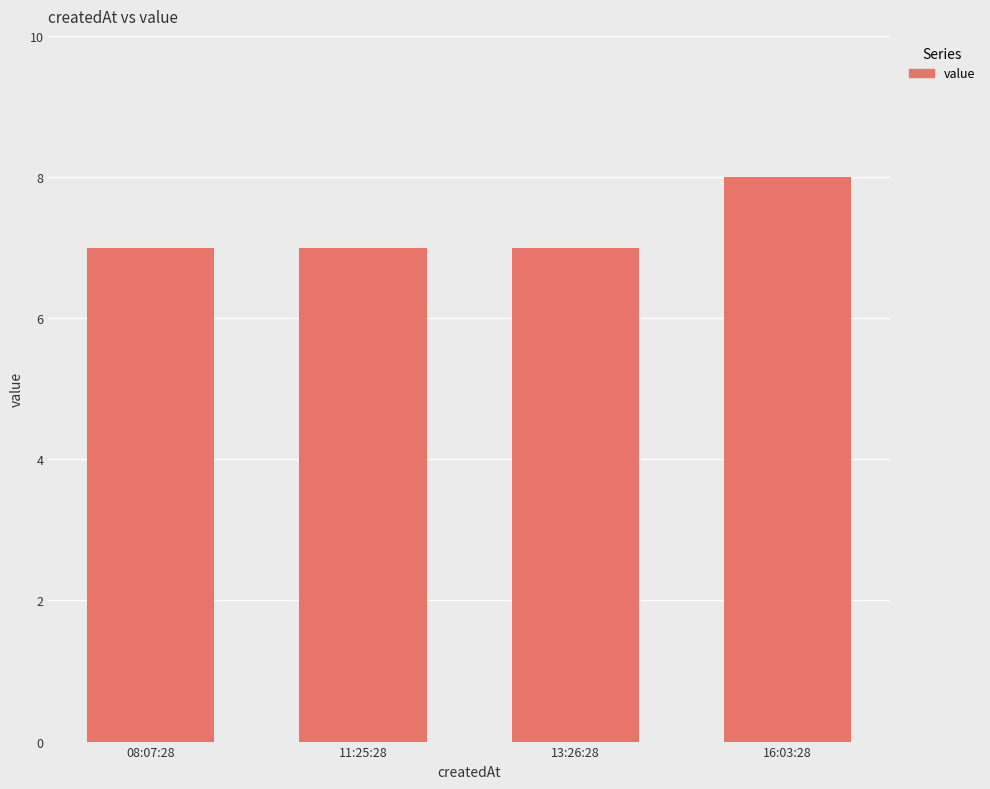

What is the sum of all values?

29